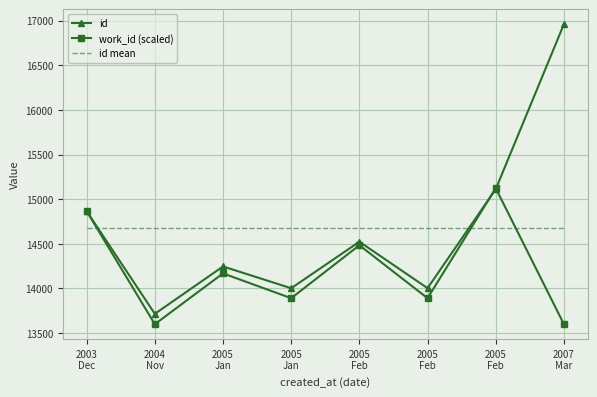

Which series has the largest range (max minus min)?

id